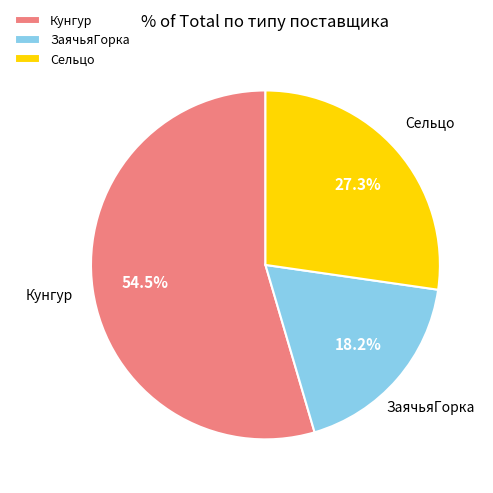

Which category has the smallest portion of the pie?

ЗаячьяГорка